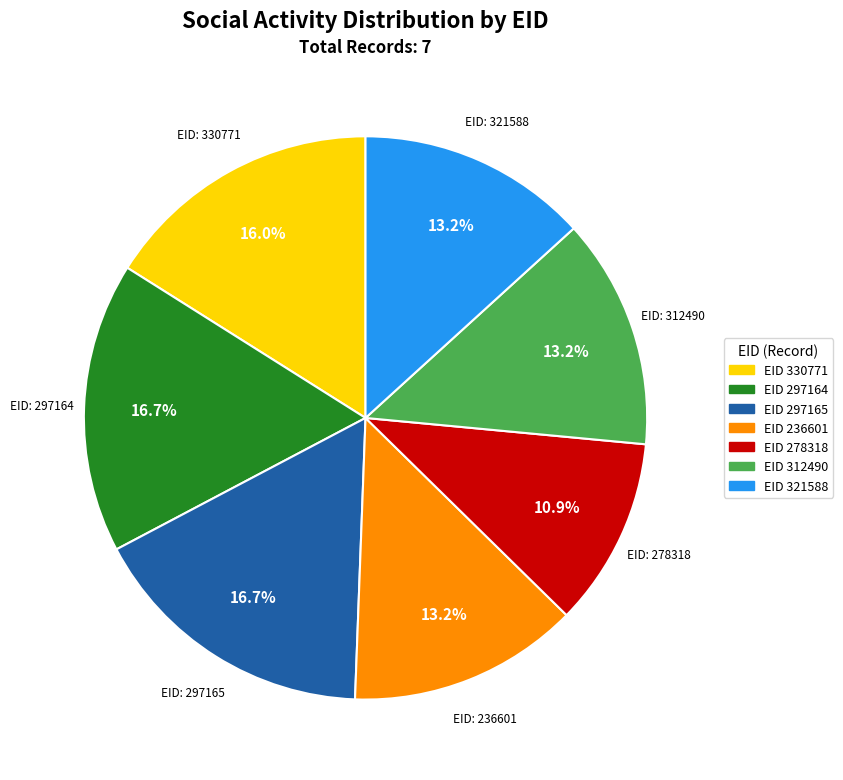

Which category has the smallest portion of the pie?

EID 278318